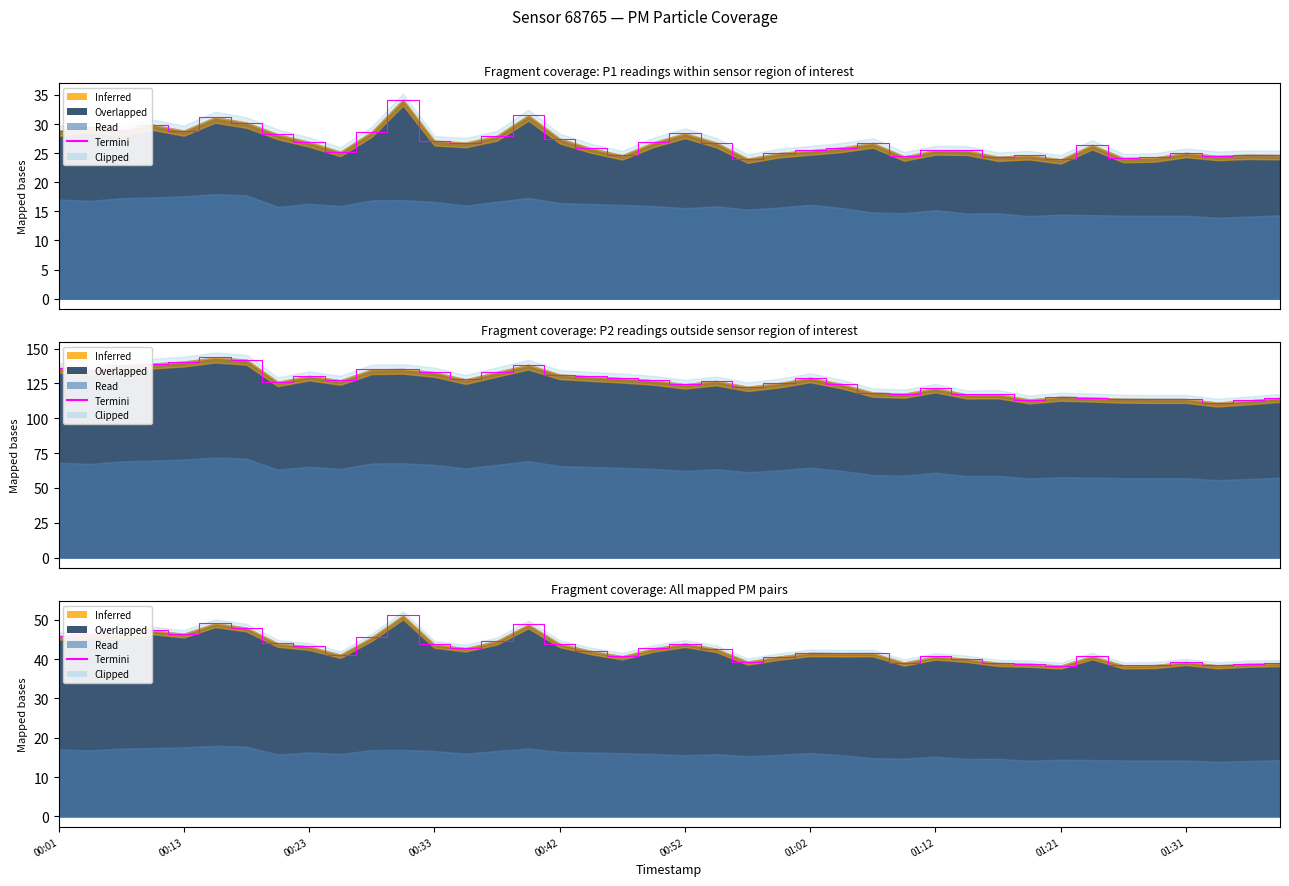

Reading left to right, list all the values displayed in this chart.

45.8	46.3	46.1	47.3	46.4	49.1	48.0	44.0	43.2	41.1	45.5	51.1	43.8	42.8	44.6	48.8	43.9	42.1	40.7	42.8	44.0	42.6	39.4	40.6	41.6	41.5	41.5	39.1	40.7	40.1	39.0	38.8	38.4	40.8	38.4	38.5	39.3	38.4	38.8	39.0